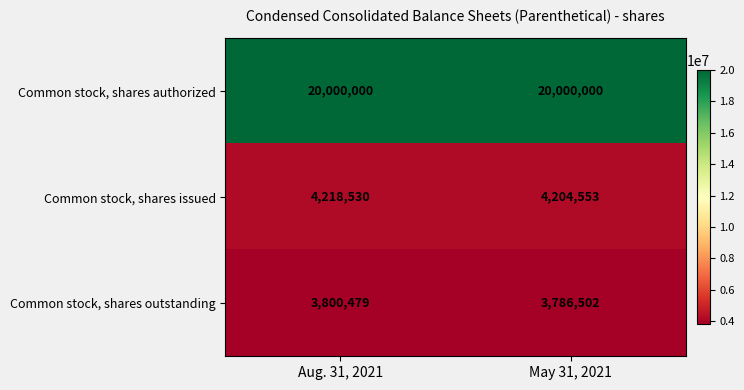

What is the spread (max minus min) of values at Aug. 31, 2021?

16199521